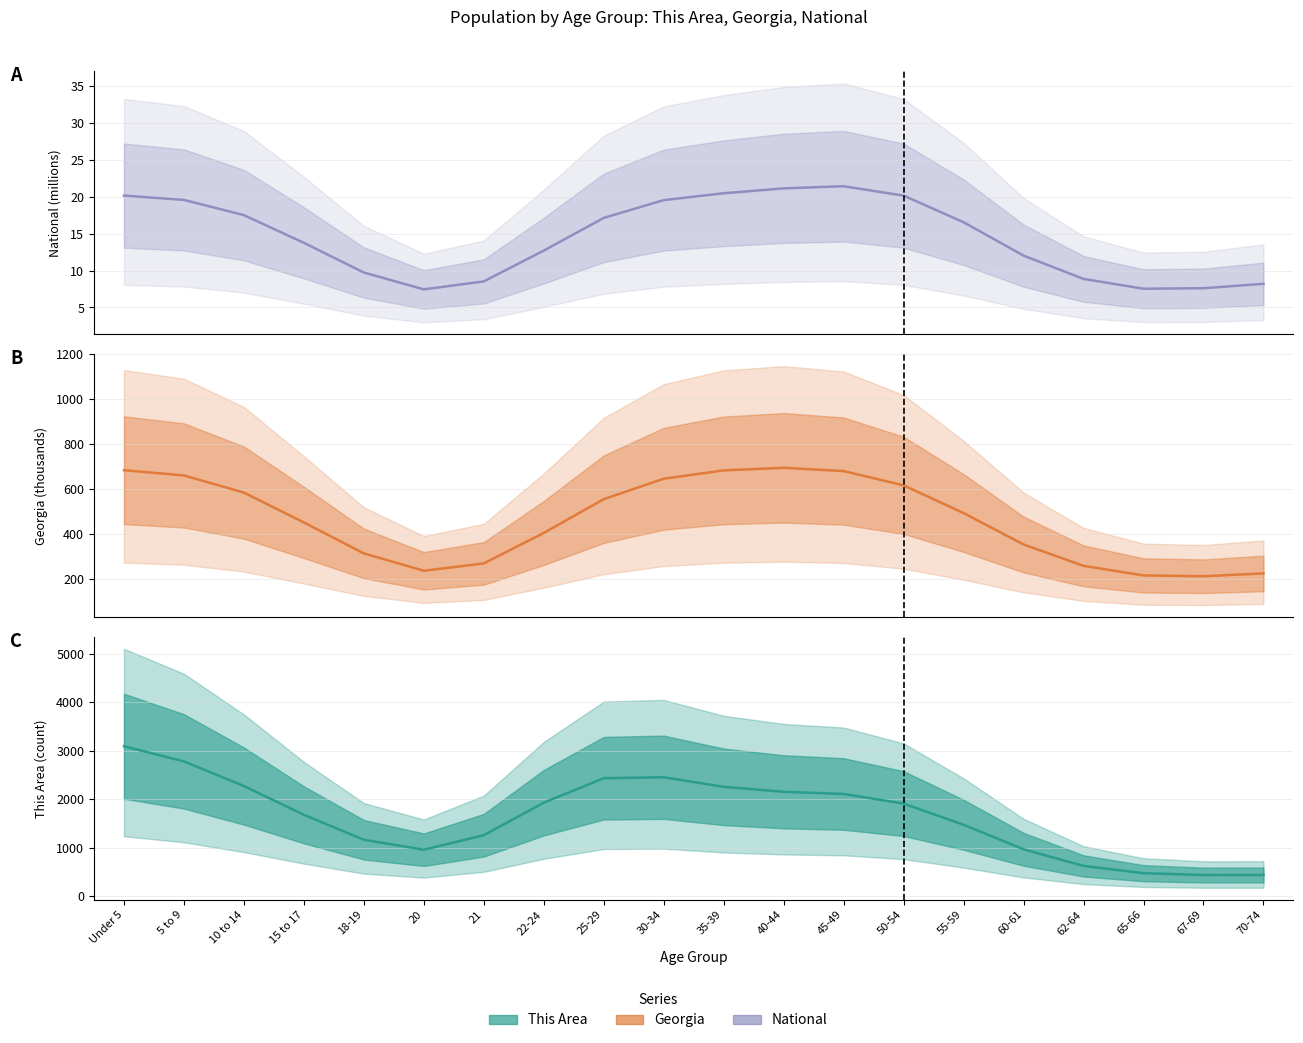

Reading left to right, extract all data points from this chart.

National line: 20.2	19.6	17.5	13.8	9.7	7.5	8.5	12.7	17.1	19.6	20.5	21.1	21.4	20.2	16.6	12.0	8.9	7.5	7.6	8.2
Georgia line: 684.9	661.7	585.5	452.8	315.2	237.7	270.7	406.0	556.2	647.0	684.1	695.6	681.1	617.6	494.4	354.8	259.7	217.3	213.6	226.0
This Area line: 3094.8	2782.5	2273.8	1680.1	1164.8	959.2	1258.5	1930.0	2434.9	2455.1	2257.3	2154.9	2109.7	1911.2	1474.8	968.4	625.2	475.3	436.5	437.9